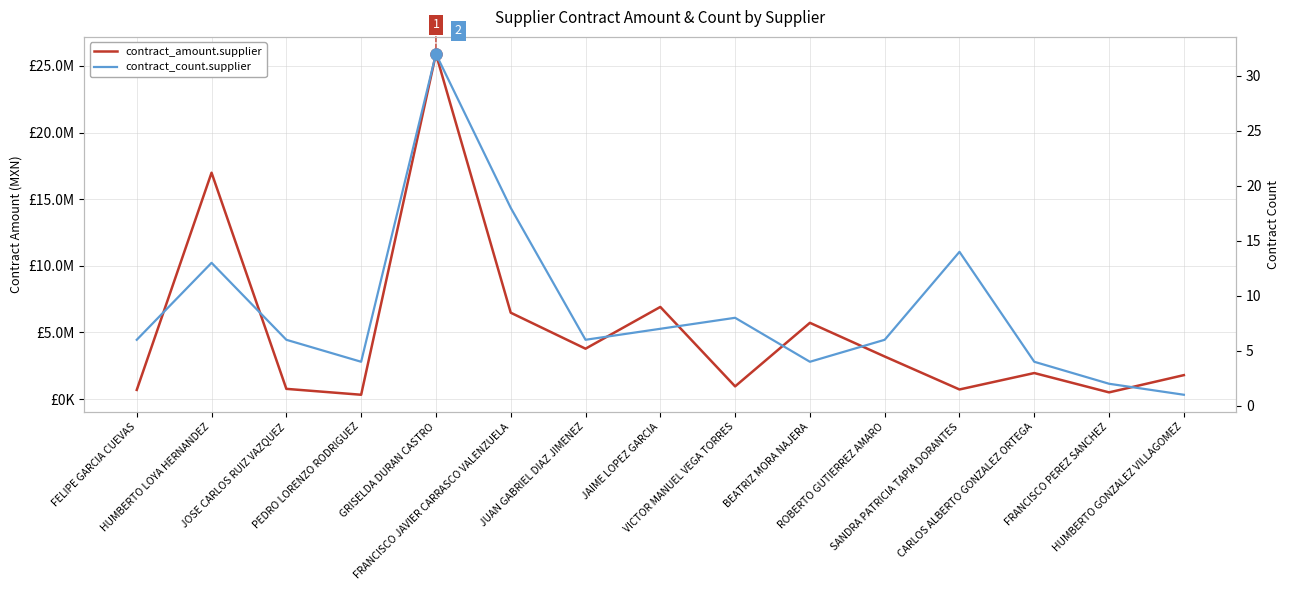

Rank the series by their average value, from highest to lowest.

contract_amount.supplier, contract_count.supplier